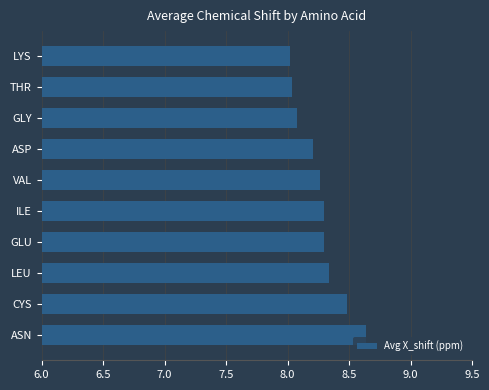

Approximately how many times larger is the value at ILE compared to CYS?

1.0